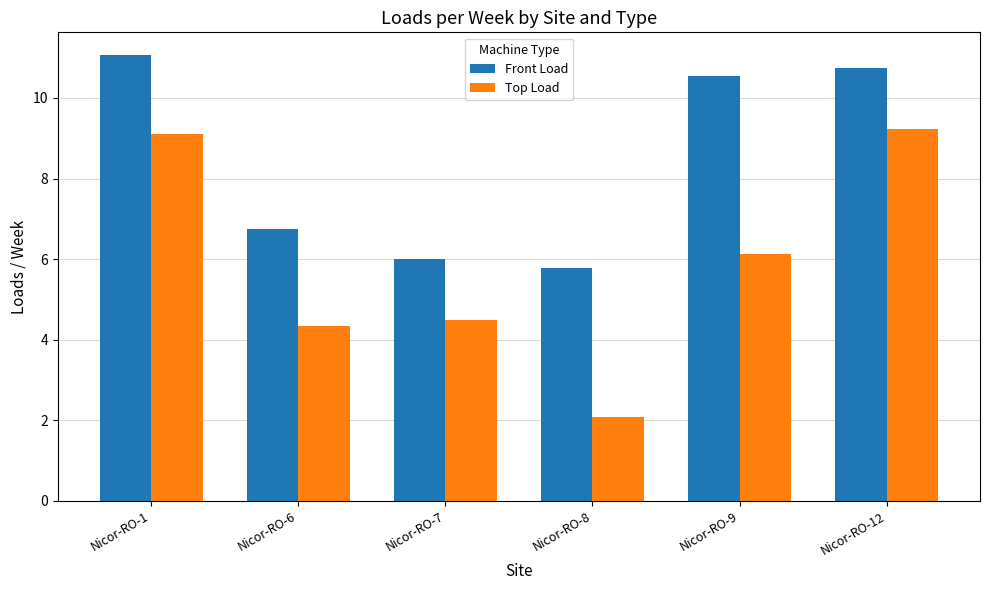

What is the minimum value shown in the chart?

2.1